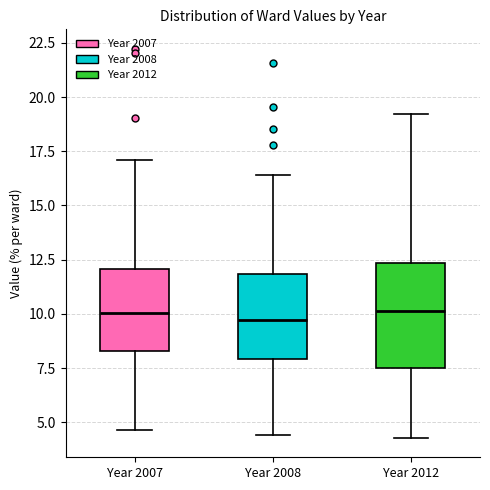

Which box is the tallest, from its lower edge to its upper edge?

Year 2012